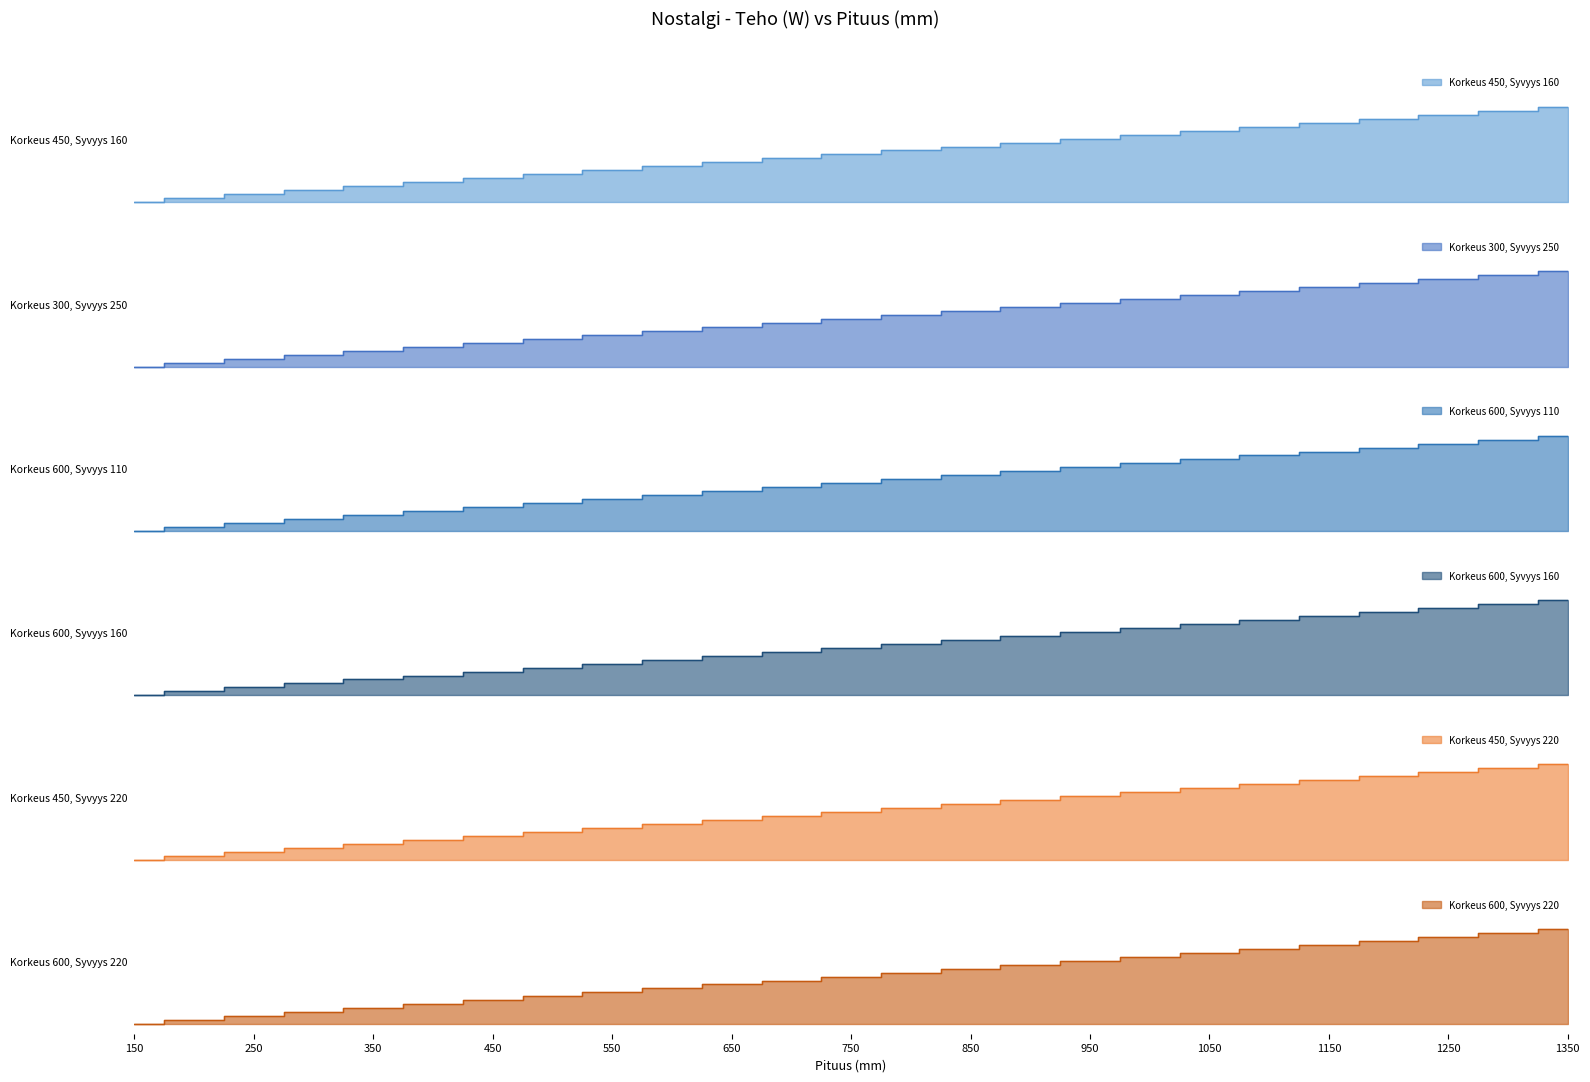

Which category has the lowest value across all series?

150